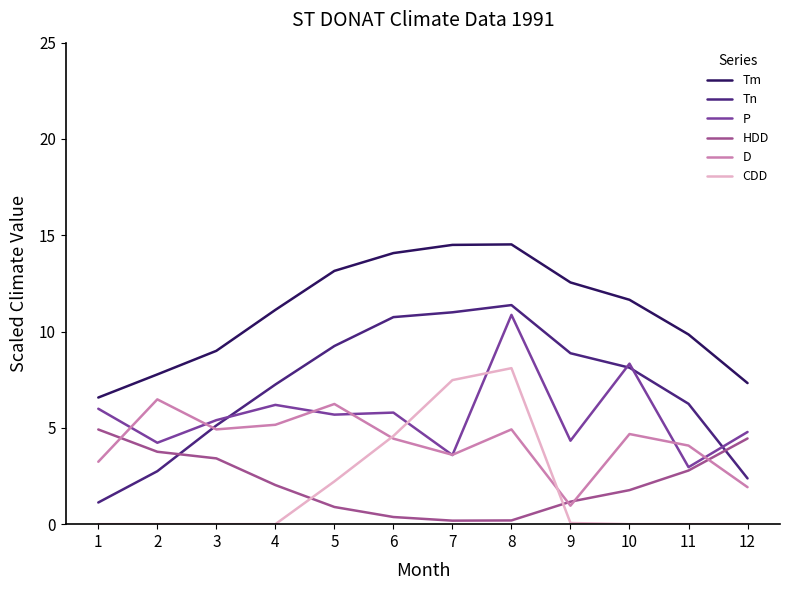

Is it true that P equals 8.4 at 4?

False